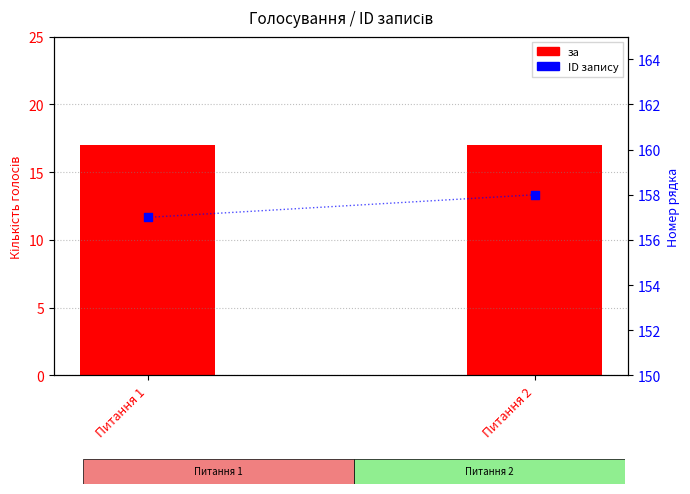

Is the value of за at Питання 1 greater than the value of ID запису at Питання 1?

No